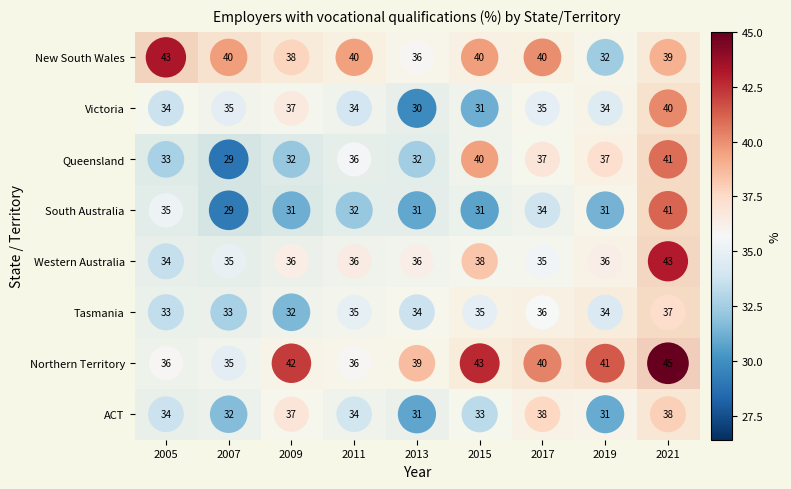

Which category has the highest value across all series?

2021